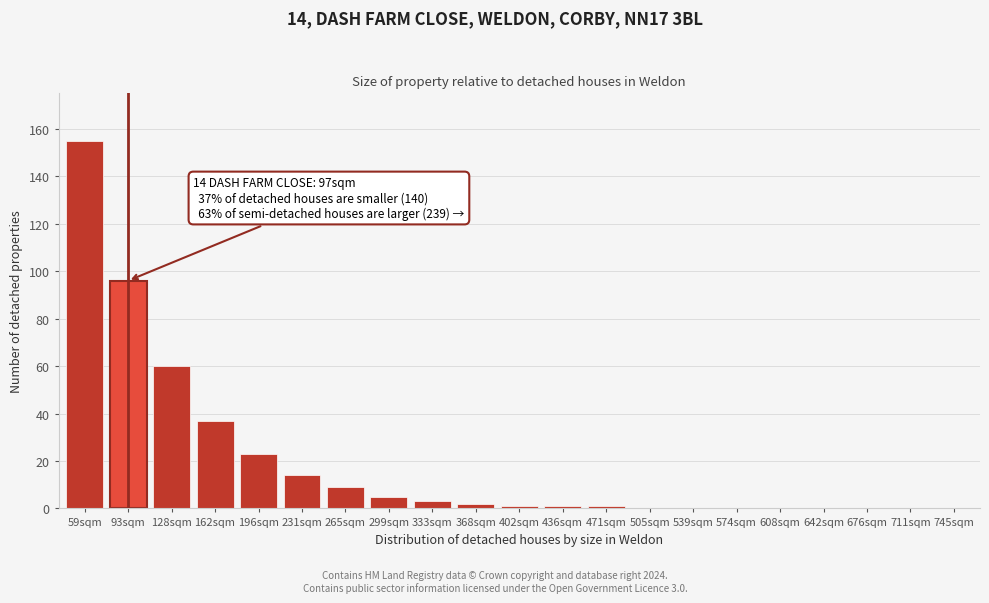

Reading right to left, list all the values displayed in this chart.

745sqm=0	711sqm=0	676sqm=0	642sqm=0	608sqm=0	574sqm=0	539sqm=0	505sqm=0	471sqm=1	436sqm=1	402sqm=1	368sqm=2	333sqm=3	299sqm=5	265sqm=9	231sqm=14	196sqm=23	162sqm=37	128sqm=60	93sqm=96	59sqm=155